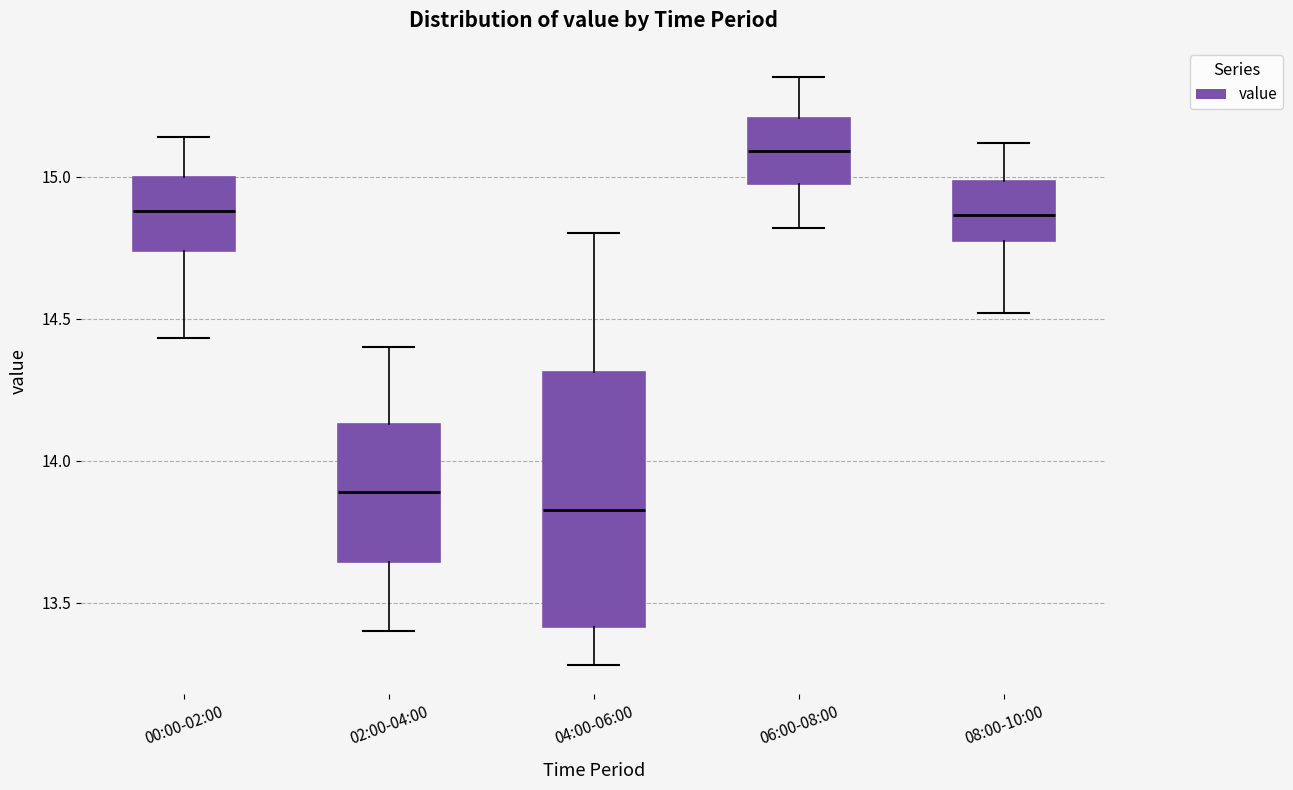

Which box is the tallest, from its lower edge to its upper edge?

04:00-06:00